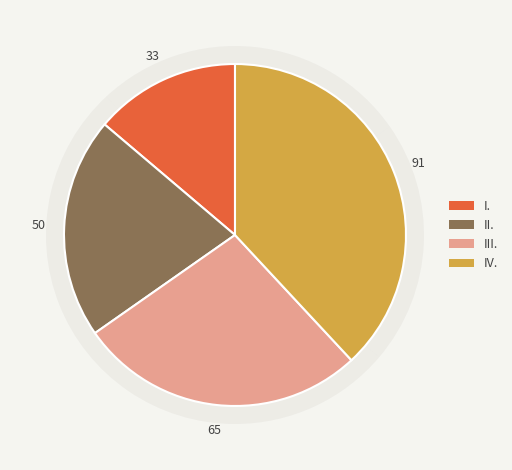

Which has a higher value, IV. or II.?

IV.